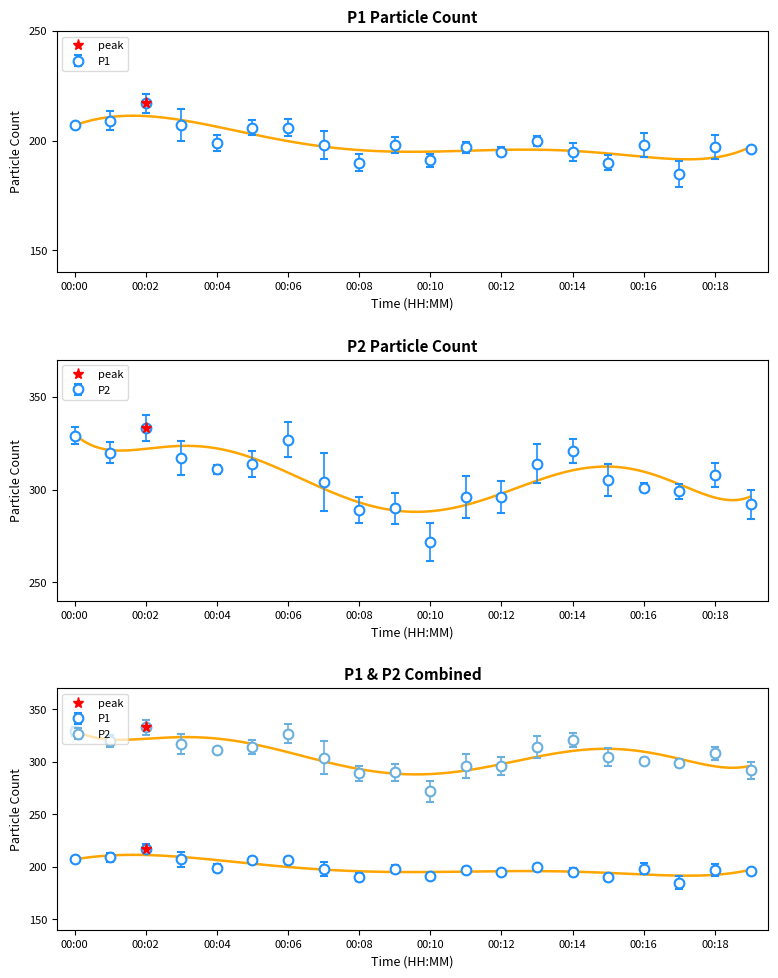

What is the greatest value displayed?

333